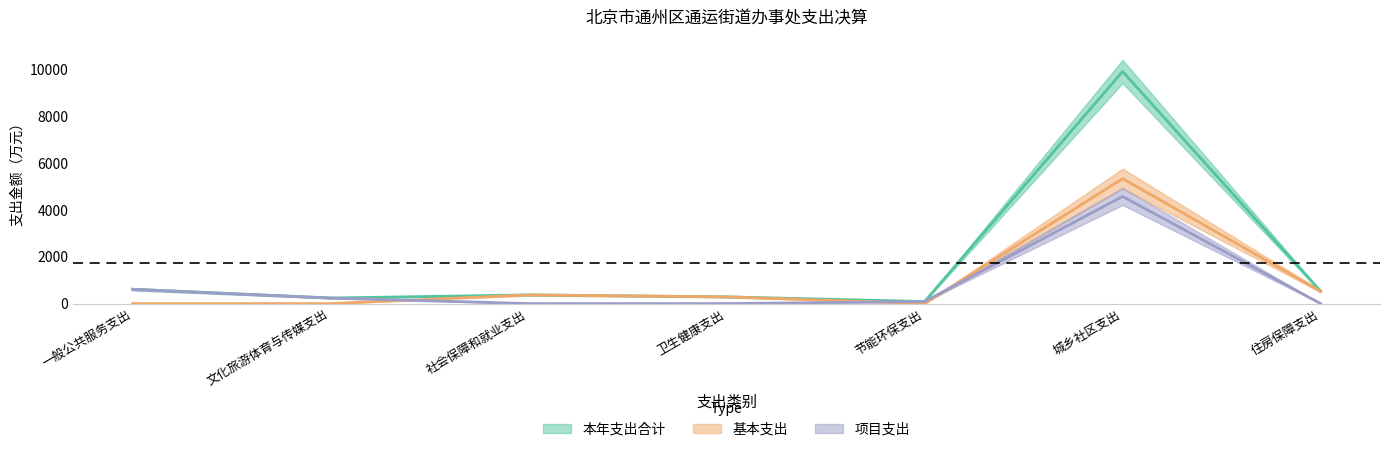

At how many categories does at least one series exceed 4?

7